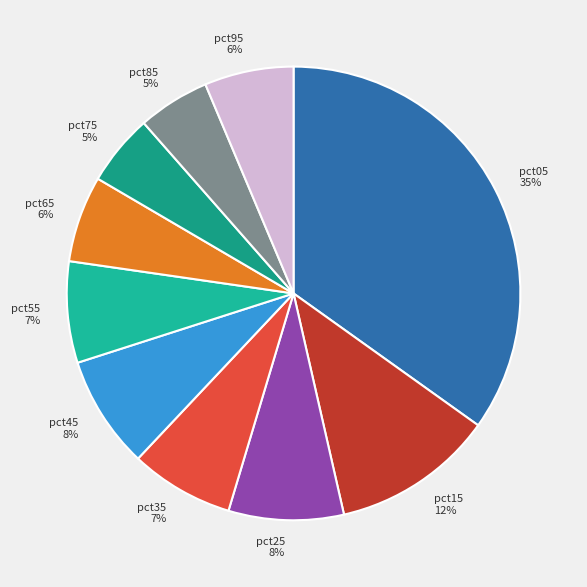

Is there any slice that represents more than half of the pie?

No